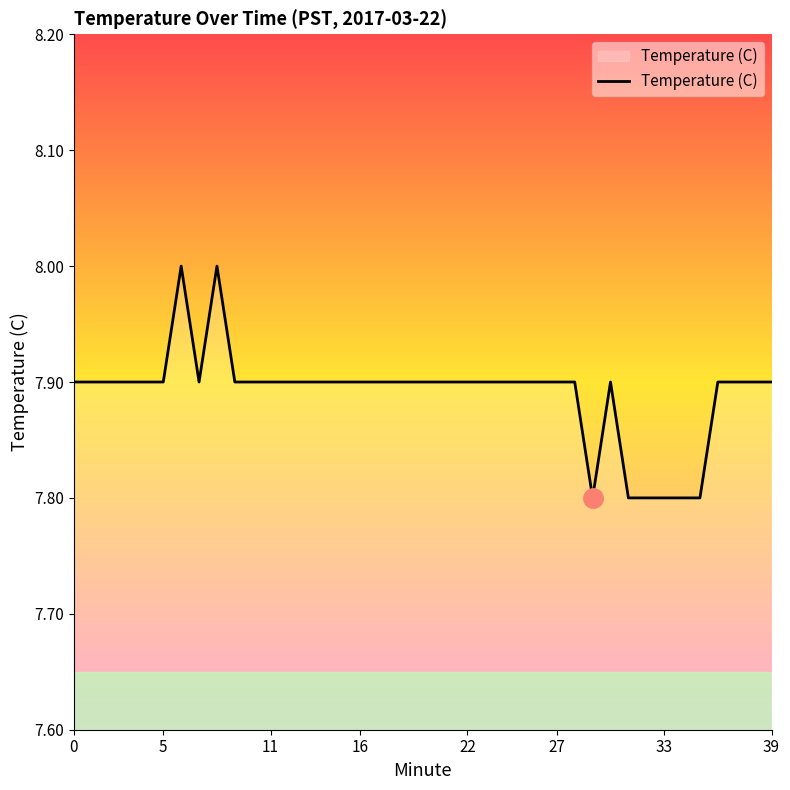

What is the smallest value displayed?

7.8